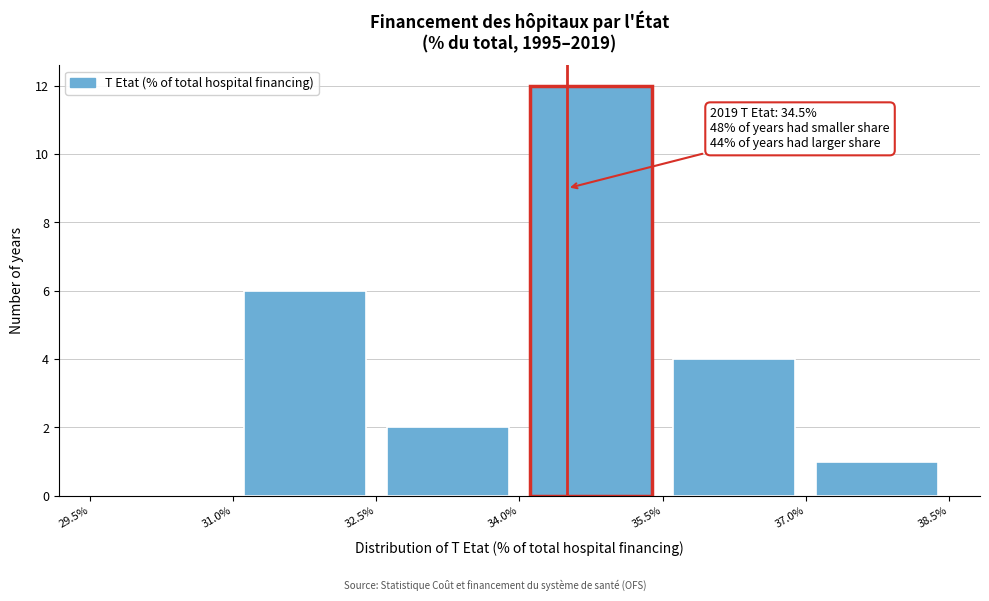

Over which range of the x-axis is the bar tallest?

34.0% to 35.5%